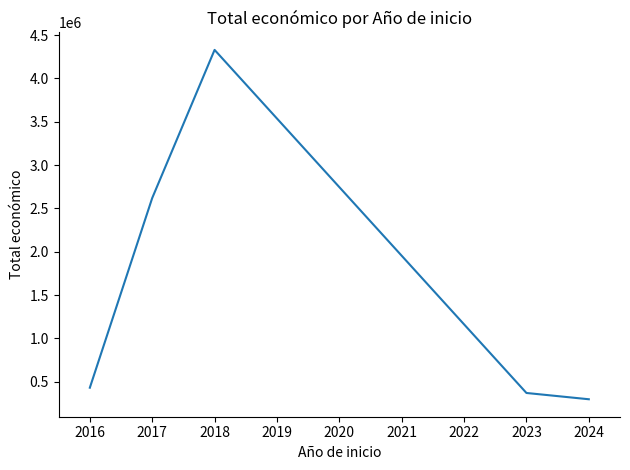

Does the chart have visible grid lines?

No